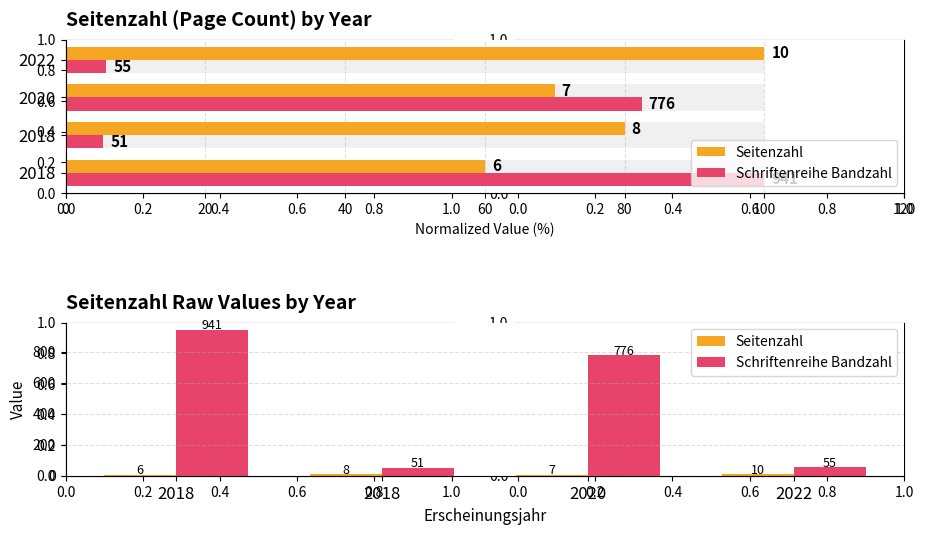

What is the average value of the Seitenzahl series?

8